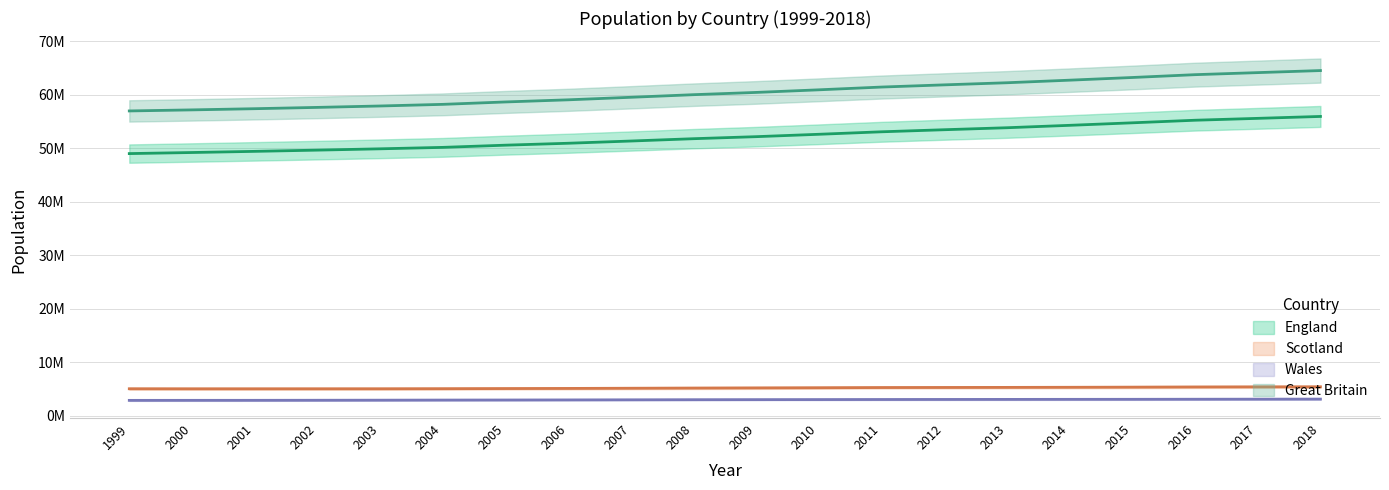

True or false: Great Britain and England cross at least once.

False